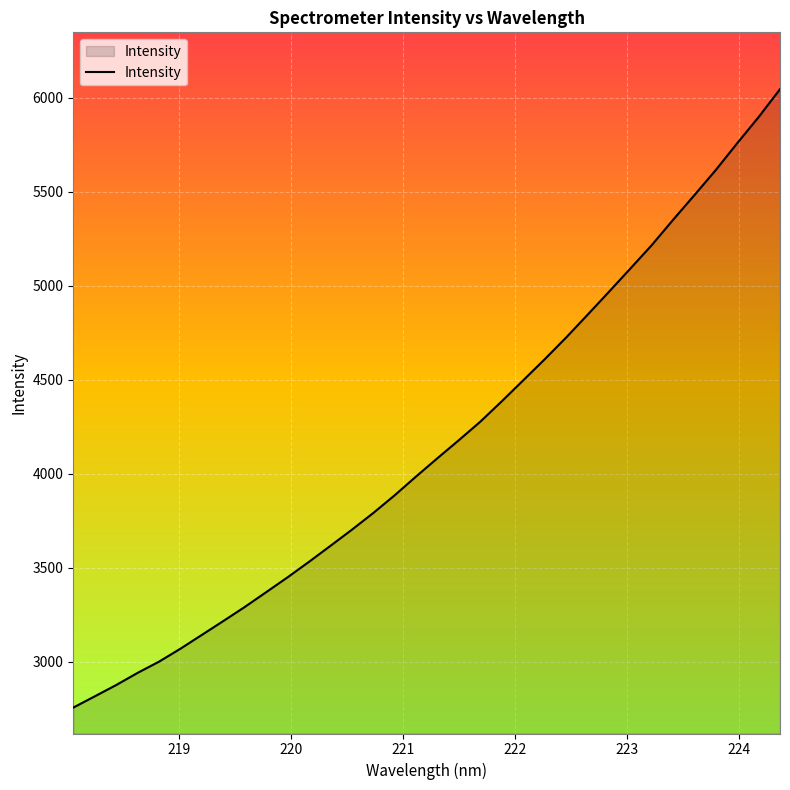

What is the smallest value displayed?

2756.5